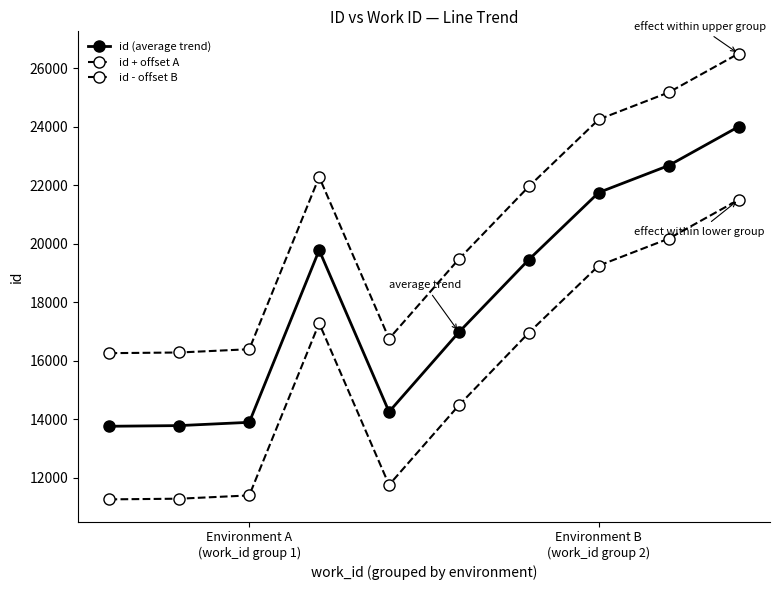

How many data points in id + offset A are less than 21962?

5